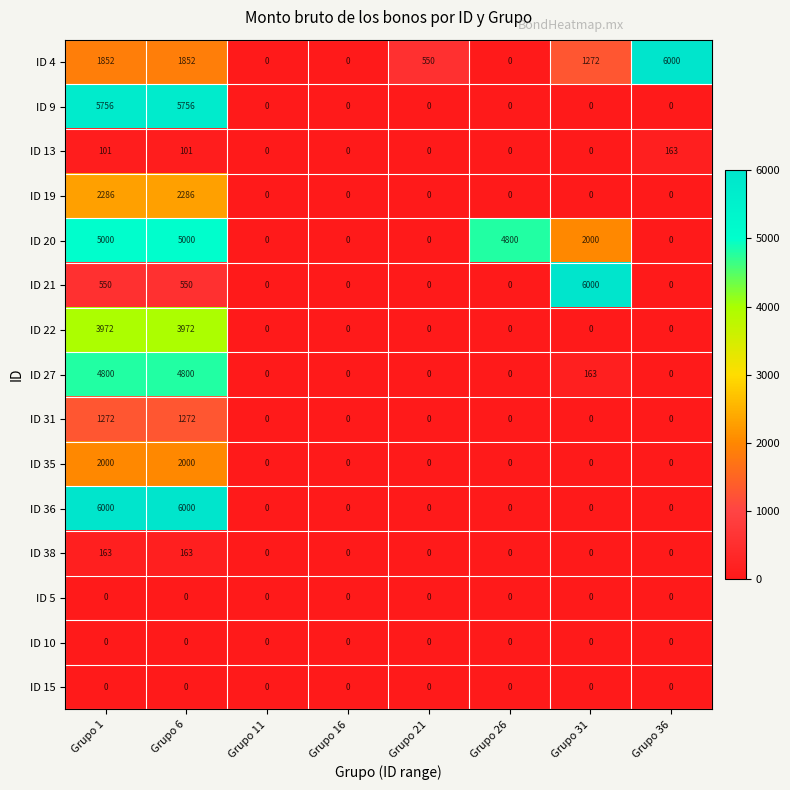

What is the average value of the ID 31 series?

318